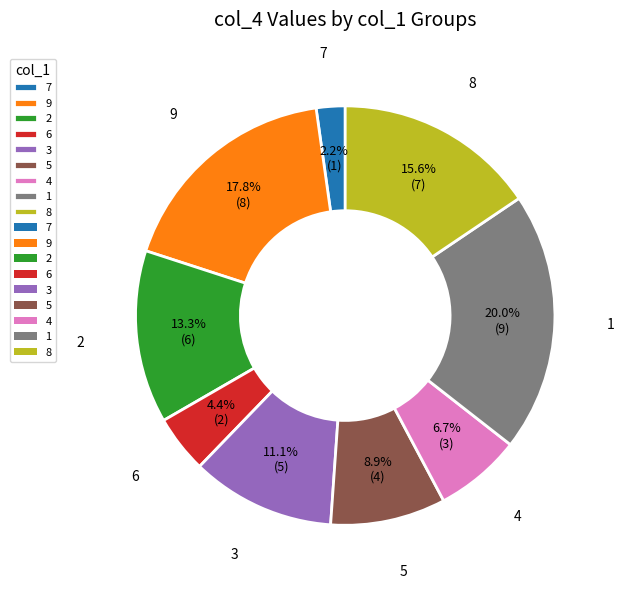

Which has a higher value, 5 or 1?

1